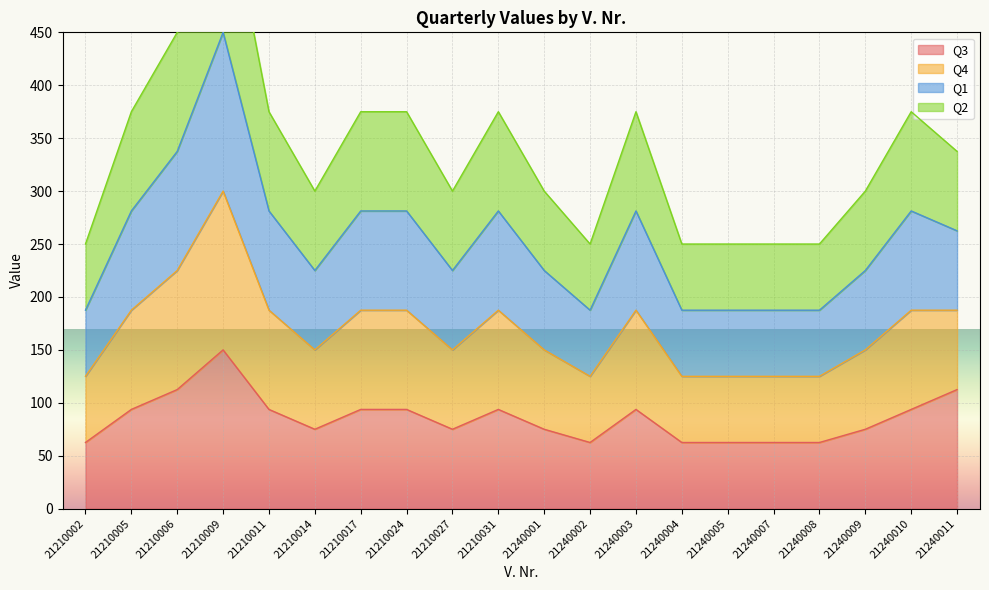

What is the maximum value for Q3?

150.0